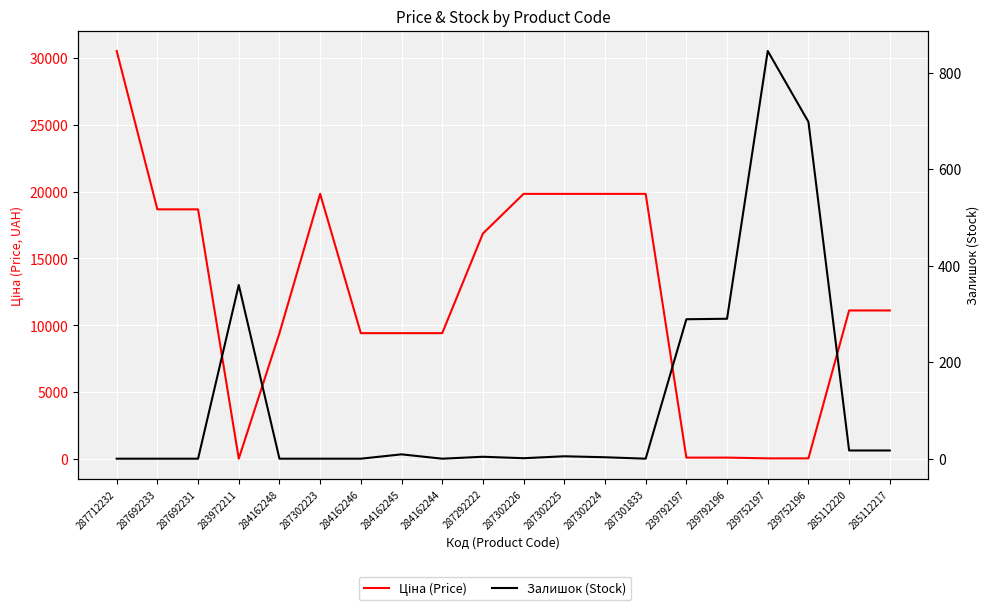

The Ціна (Price) series shows 27240.1 at 287302224. True or false?

False